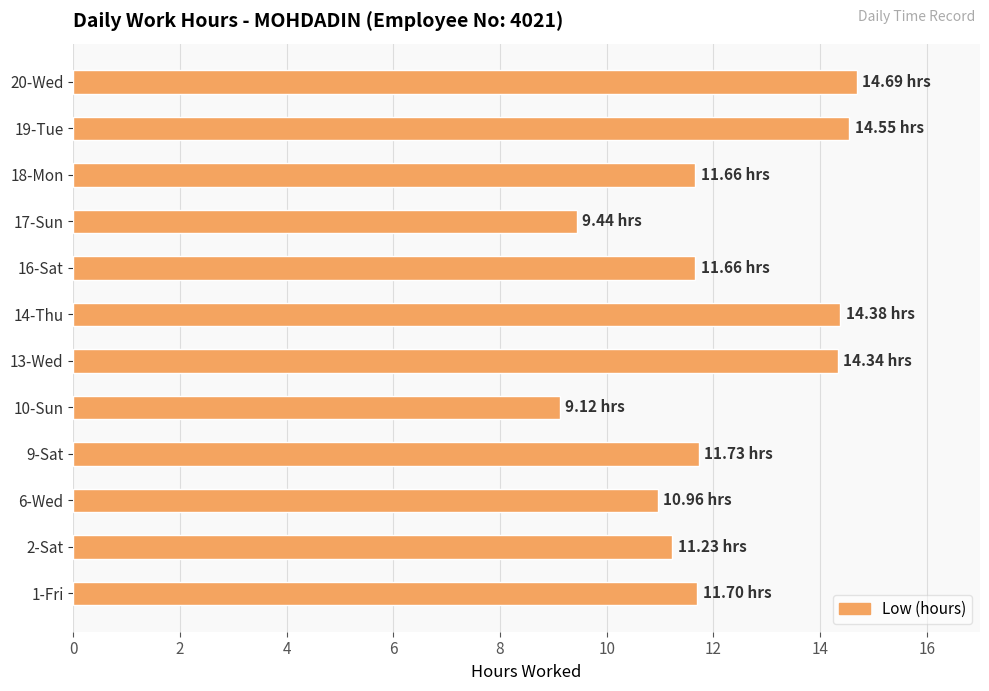

Does the chart contain stacked bars?

No